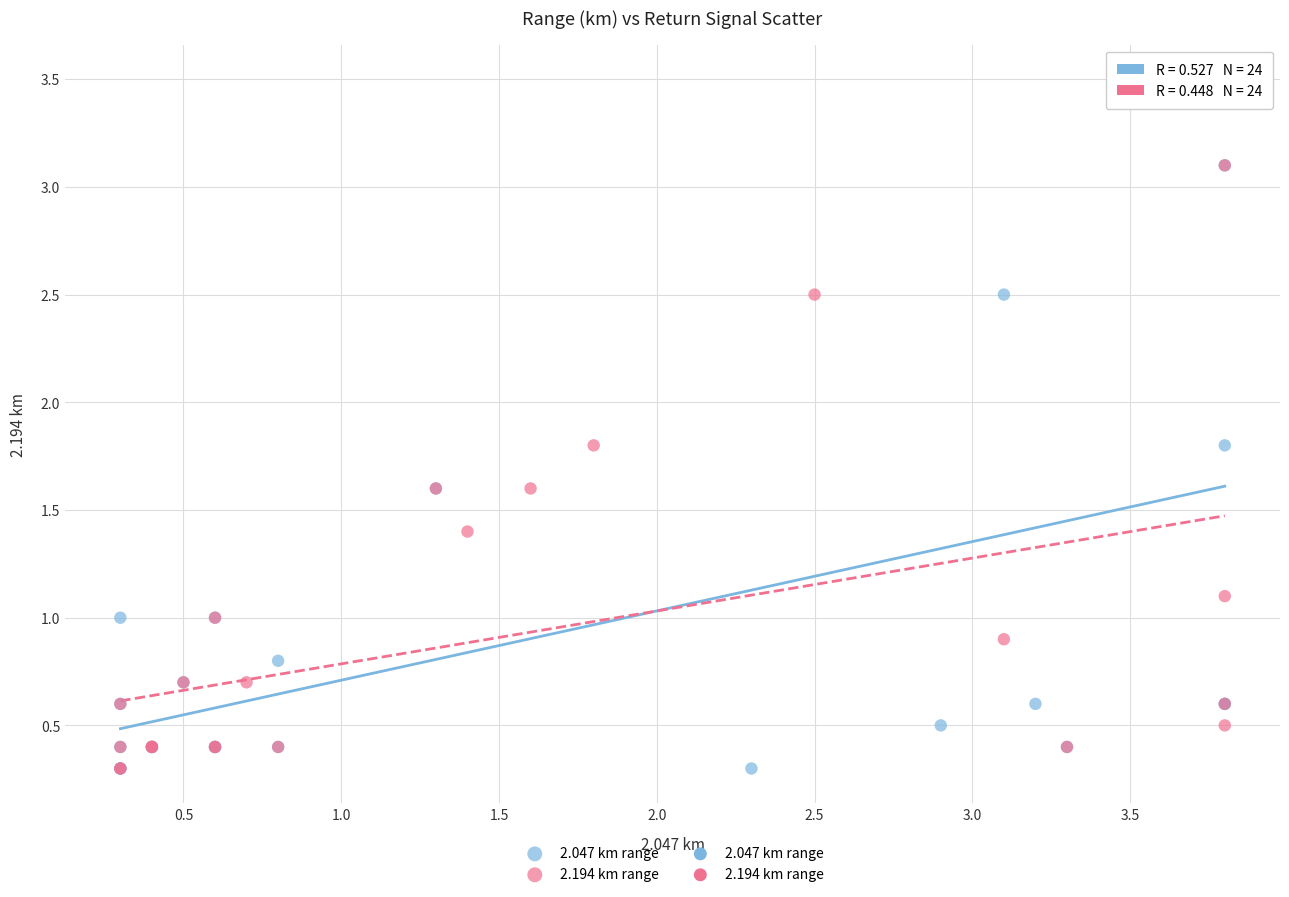

Which series reaches the maximum Y coordinate?

2.047 km range